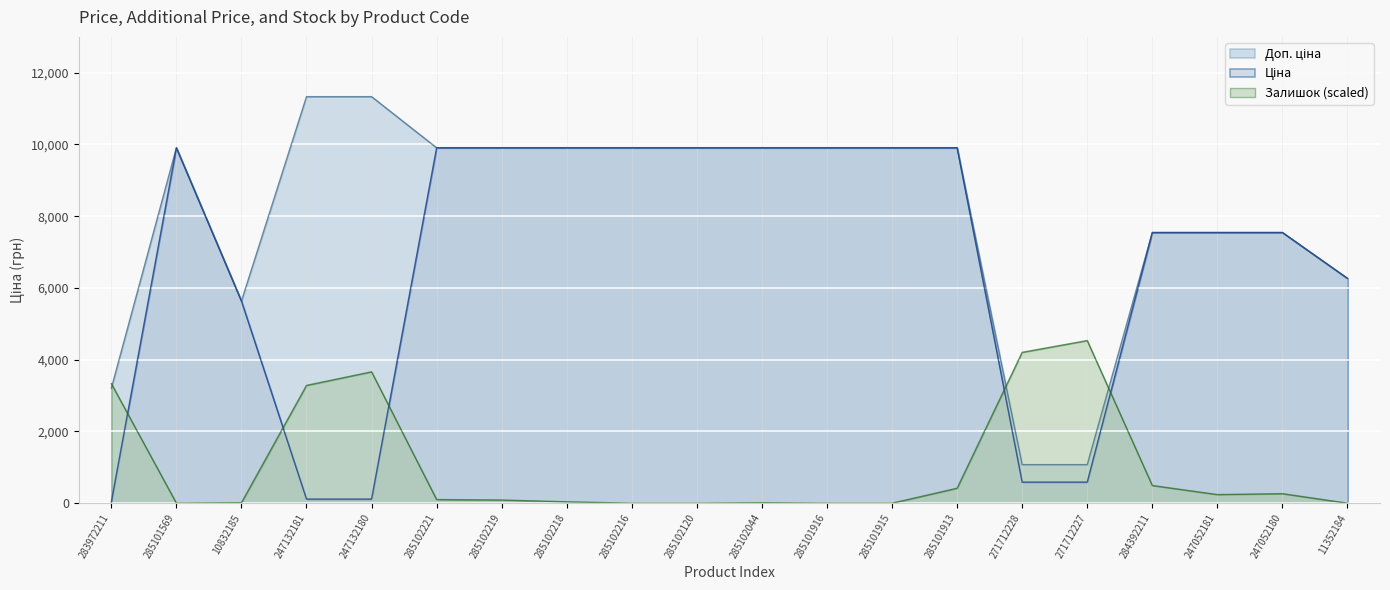

What are all the series names shown in the legend?

Ціна, Доп. ціна, Залишок